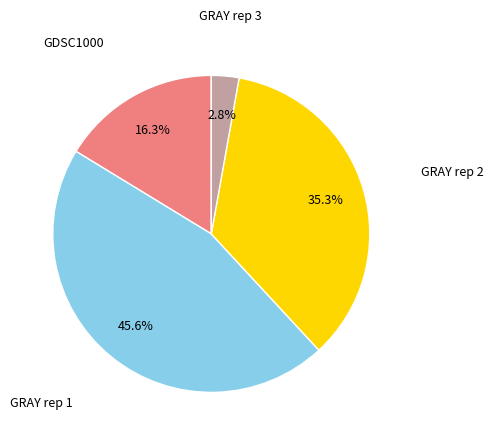

Count the number of slices in the pie.

4